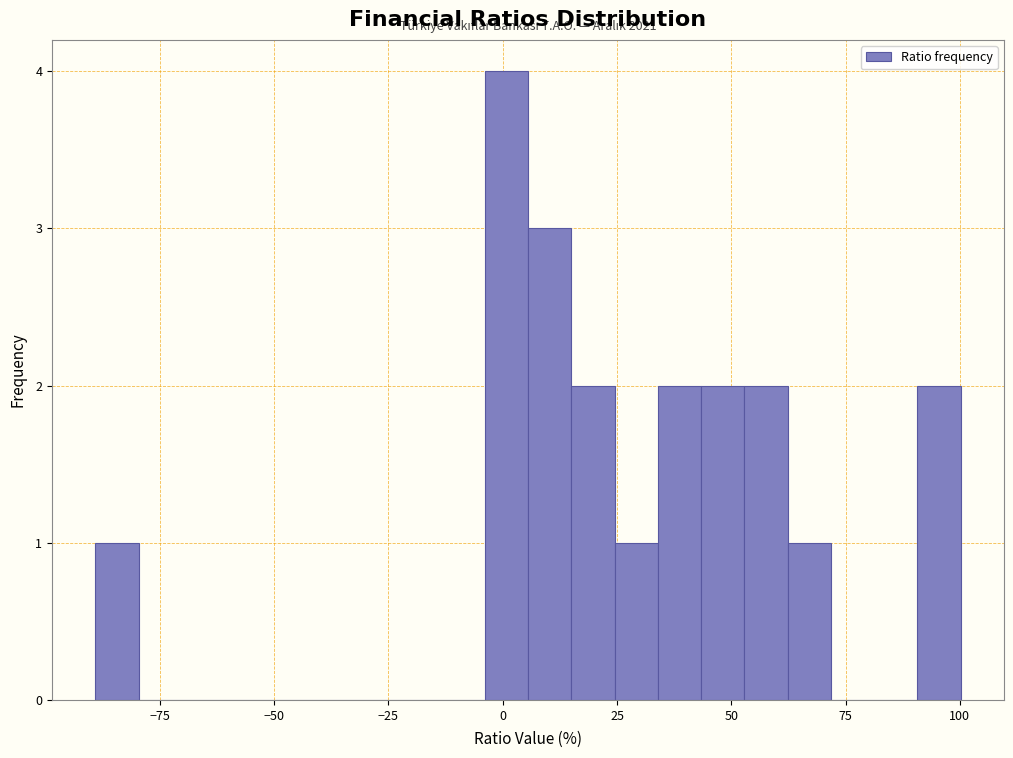

Around what value on the x-axis is the tallest bar? Give the approximate position of its centre, as read against the axis.

0